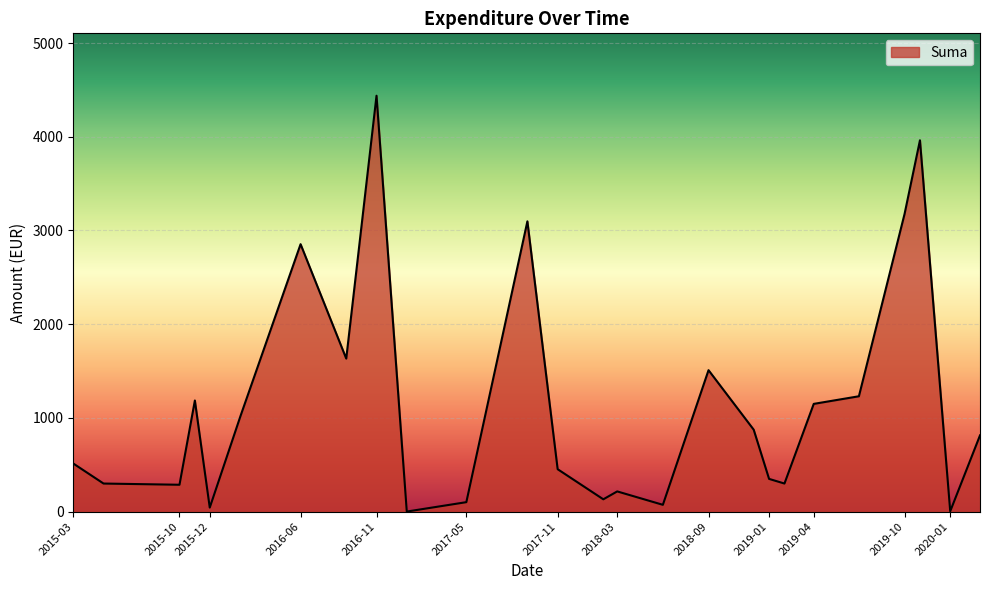

What is the greatest value displayed?

4438.0